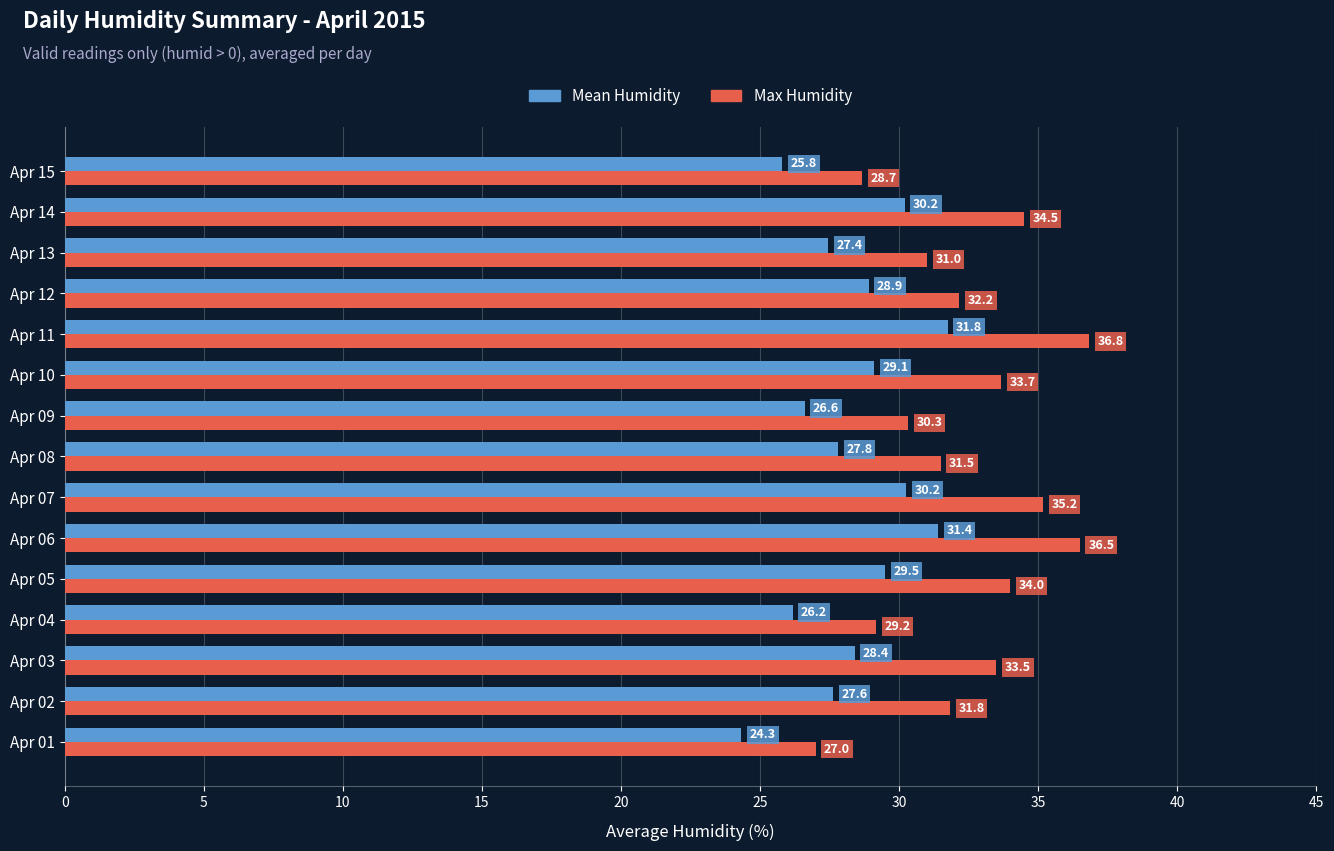

Where is Max Humidity nearest to the value 31?

Apr 13